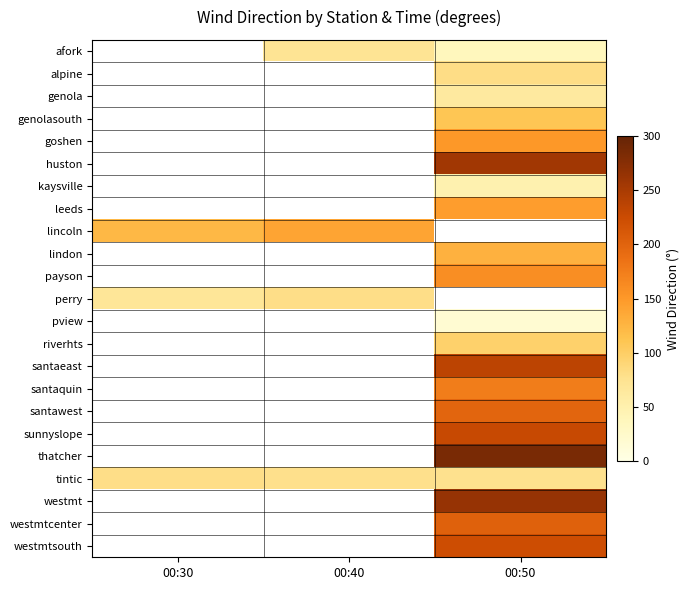

What is the spread (max minus min) of values at 00:50?

268.8